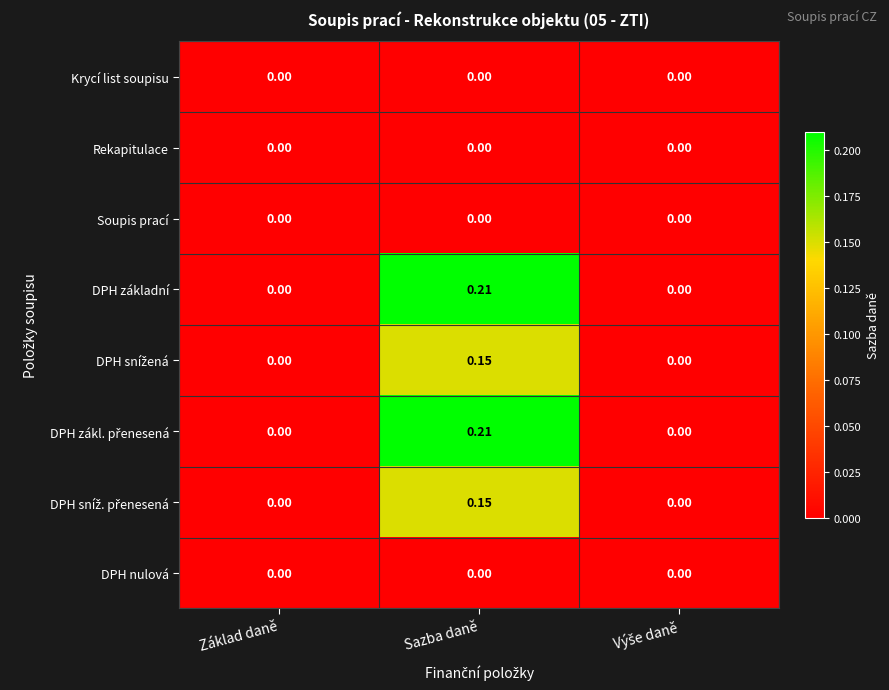

At which category is the sum across all series the highest?

Sazba daně